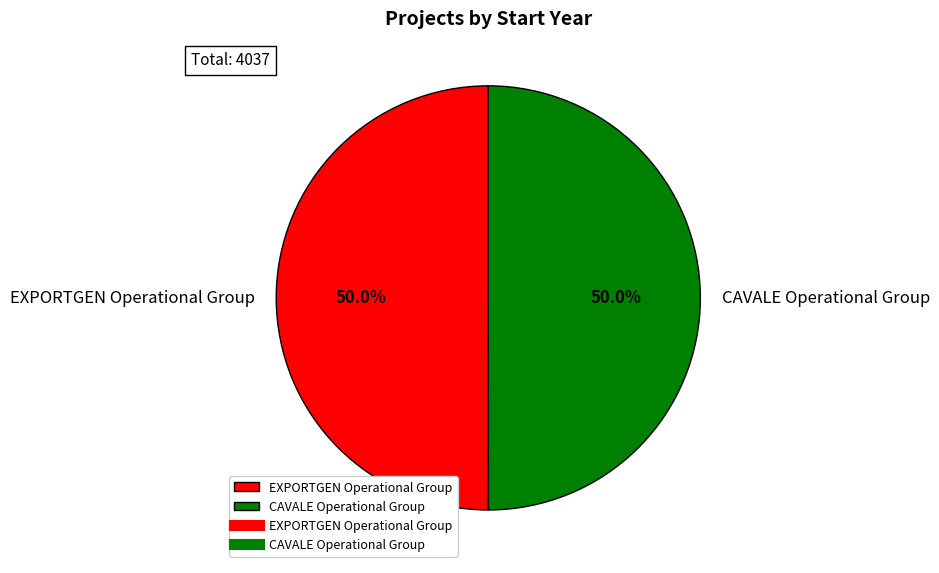

Approximately how many times larger is the value at CAVALE Operational Group compared to EXPORTGEN Operational Group?

1.0